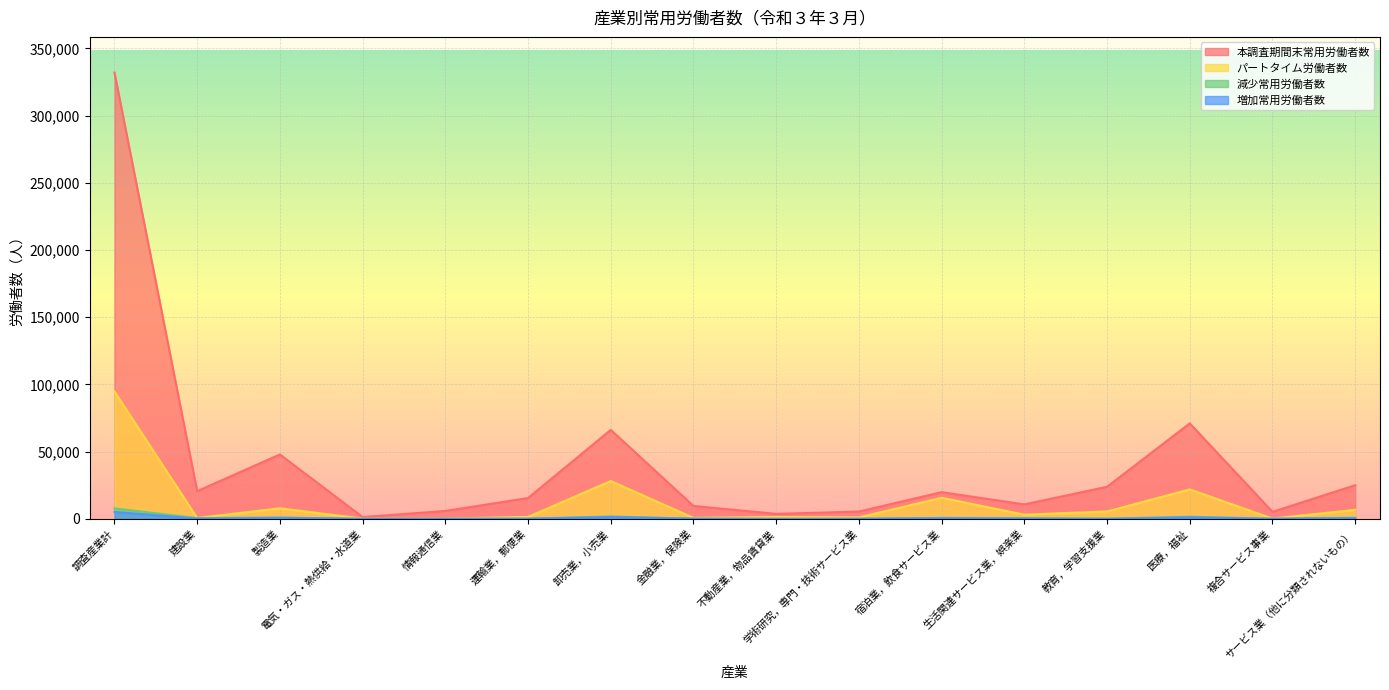

Does the chart display data point markers on the line(s)?

No